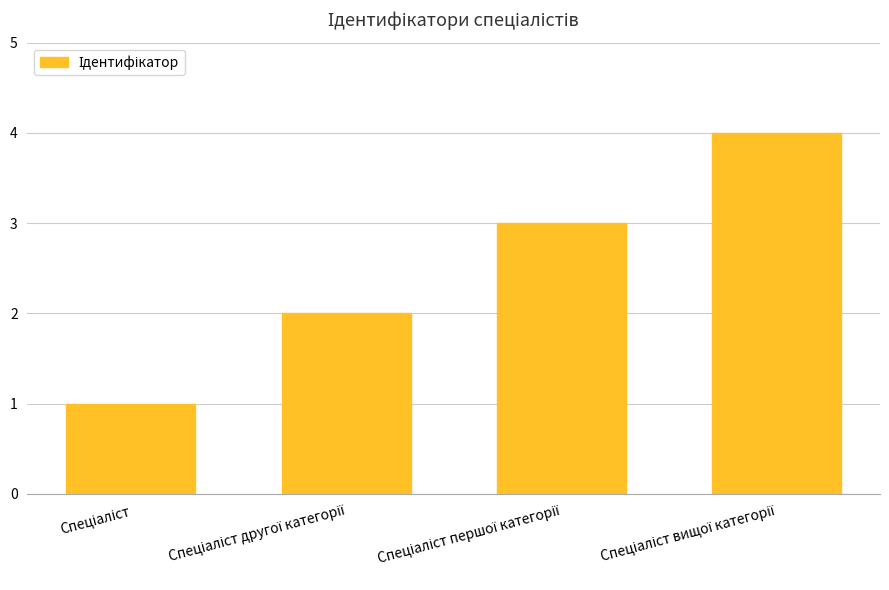

What is the greatest value displayed?

4